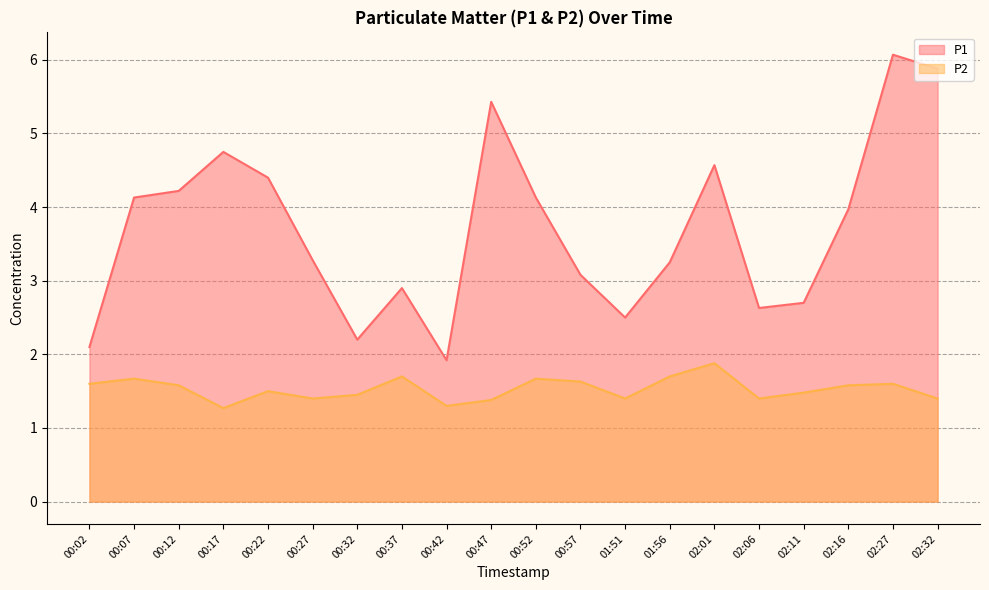

What are all the series names shown in the legend?

P1, P2